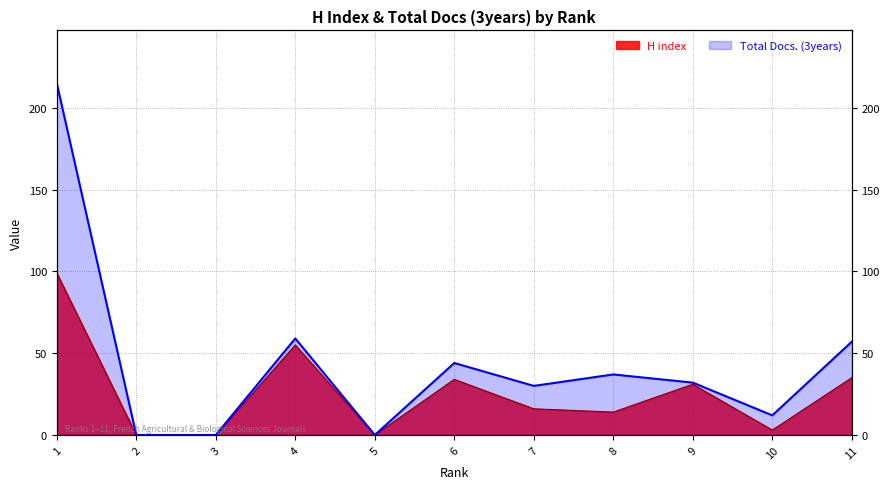

At which label does Total Docs. (3years) reach its minimum?

2